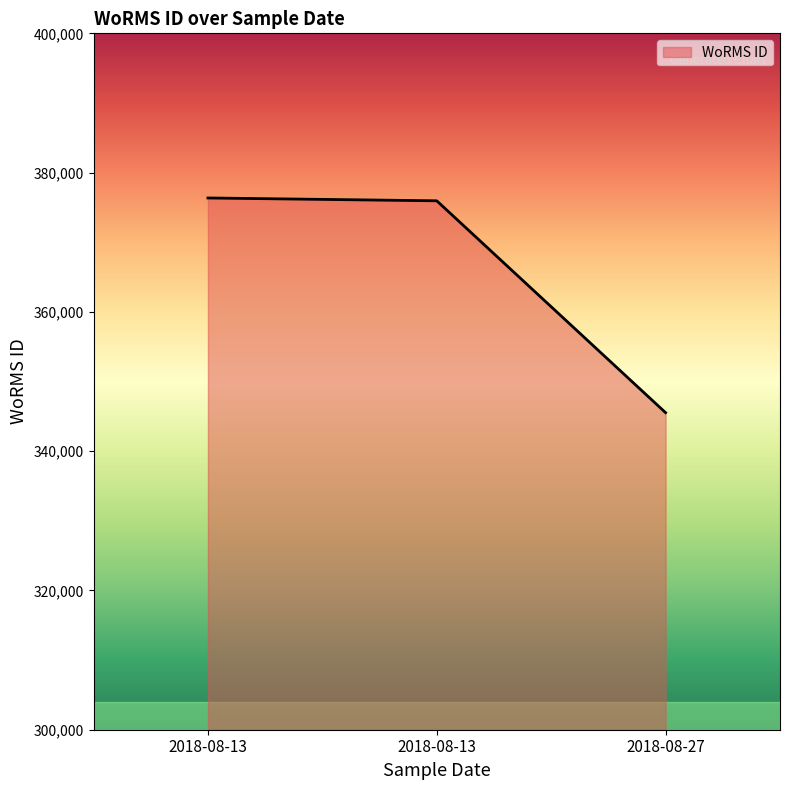

At which category does the chart reach its minimum across all series?

2018-08-27